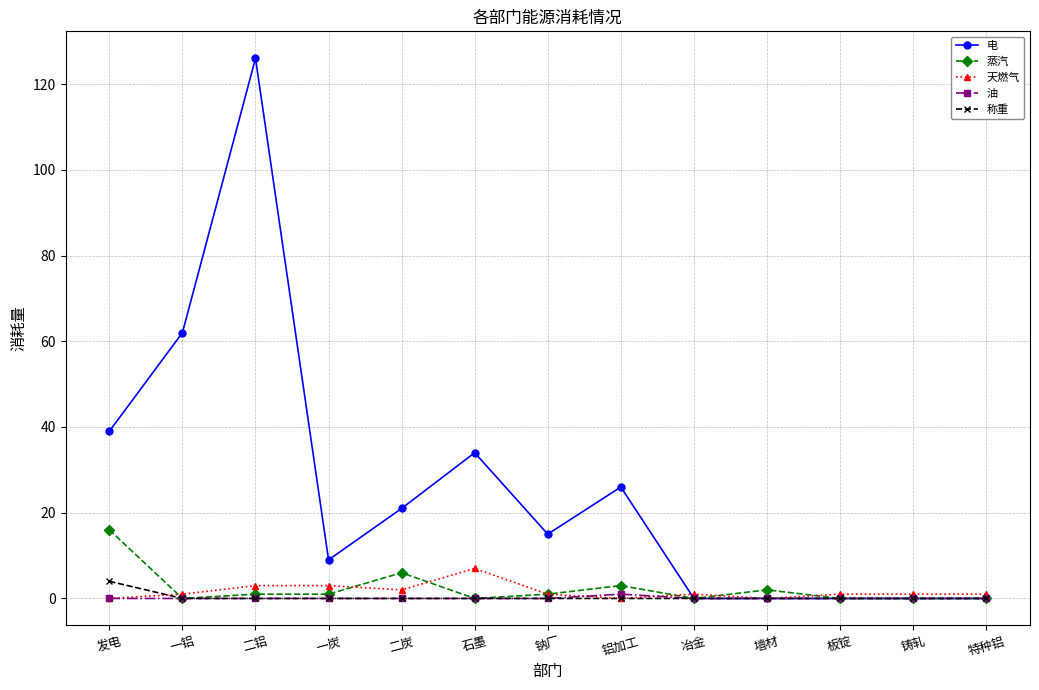

Reading left to right, list all the values displayed in this chart.

电: 发电=39	一铝=62	二铝=126	一炭=9	二炭=21	石墨=34	钠厂=15	铝加工=26	冶金=0	墙材=0	板锭=0	铸轧=0	特种铝=0
蒸汽: 发电=16	一铝=0	二铝=1	一炭=1	二炭=6	石墨=0	钠厂=1	铝加工=3	冶金=0	墙材=2	板锭=0	铸轧=0	特种铝=0
天燃气: 发电=0	一铝=1	二铝=3	一炭=3	二炭=2	石墨=7	钠厂=1	铝加工=0	冶金=1	墙材=0	板锭=1	铸轧=1	特种铝=1
油: 发电=0	一铝=0	二铝=0	一炭=0	二炭=0	石墨=0	钠厂=0	铝加工=1	冶金=0	墙材=0	板锭=0	铸轧=0	特种铝=0
称重: 发电=4	一铝=0	二铝=0	一炭=0	二炭=0	石墨=0	钠厂=0	铝加工=0	冶金=0	墙材=0	板锭=0	铸轧=0	特种铝=0